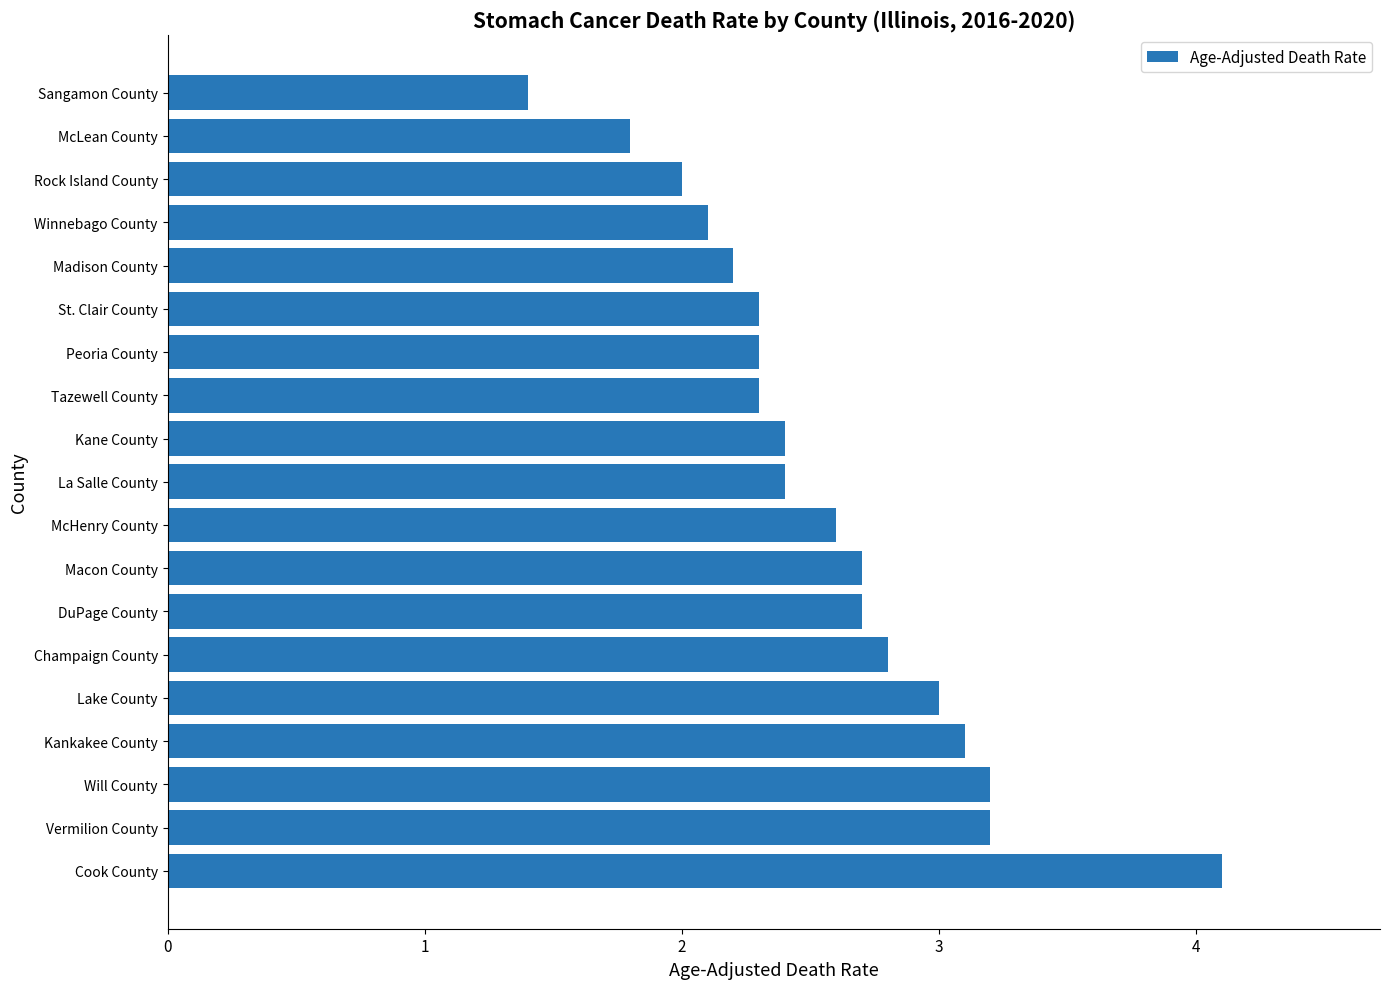

What is the change in value from Kane County to Sangamon County?

-1.0